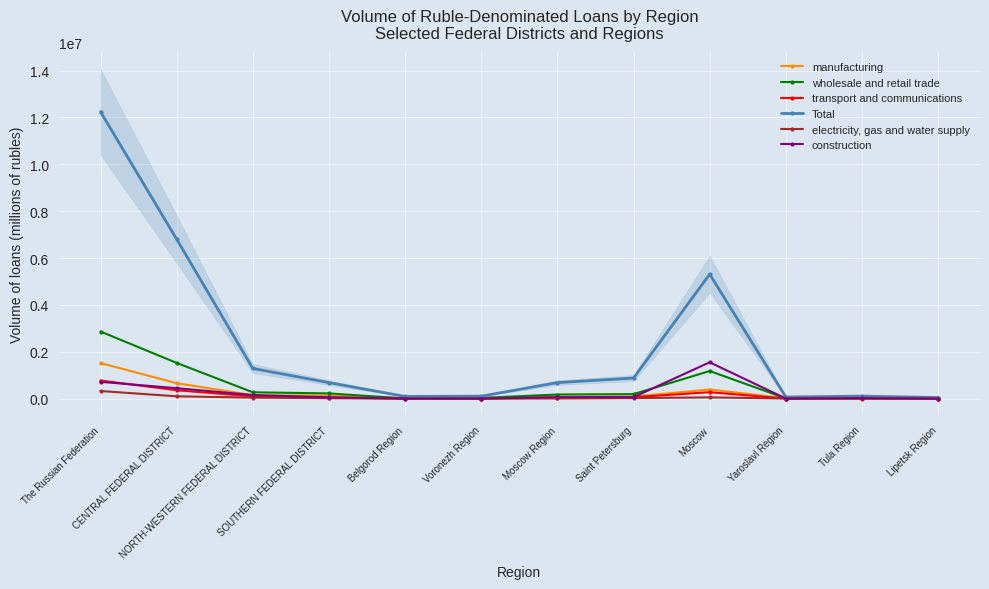

How many lines are shown in the chart?

6